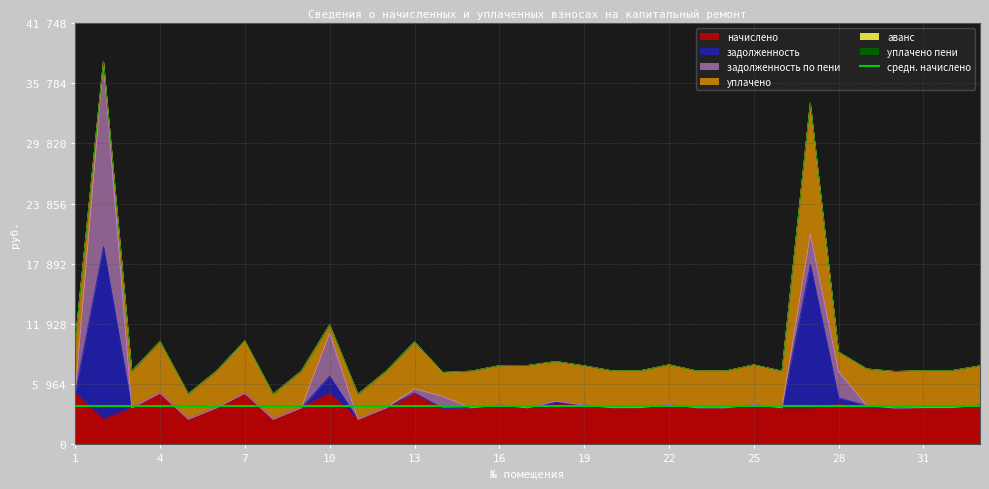

Where do задолженность по пени and начислено first cross each other?

1 and 2